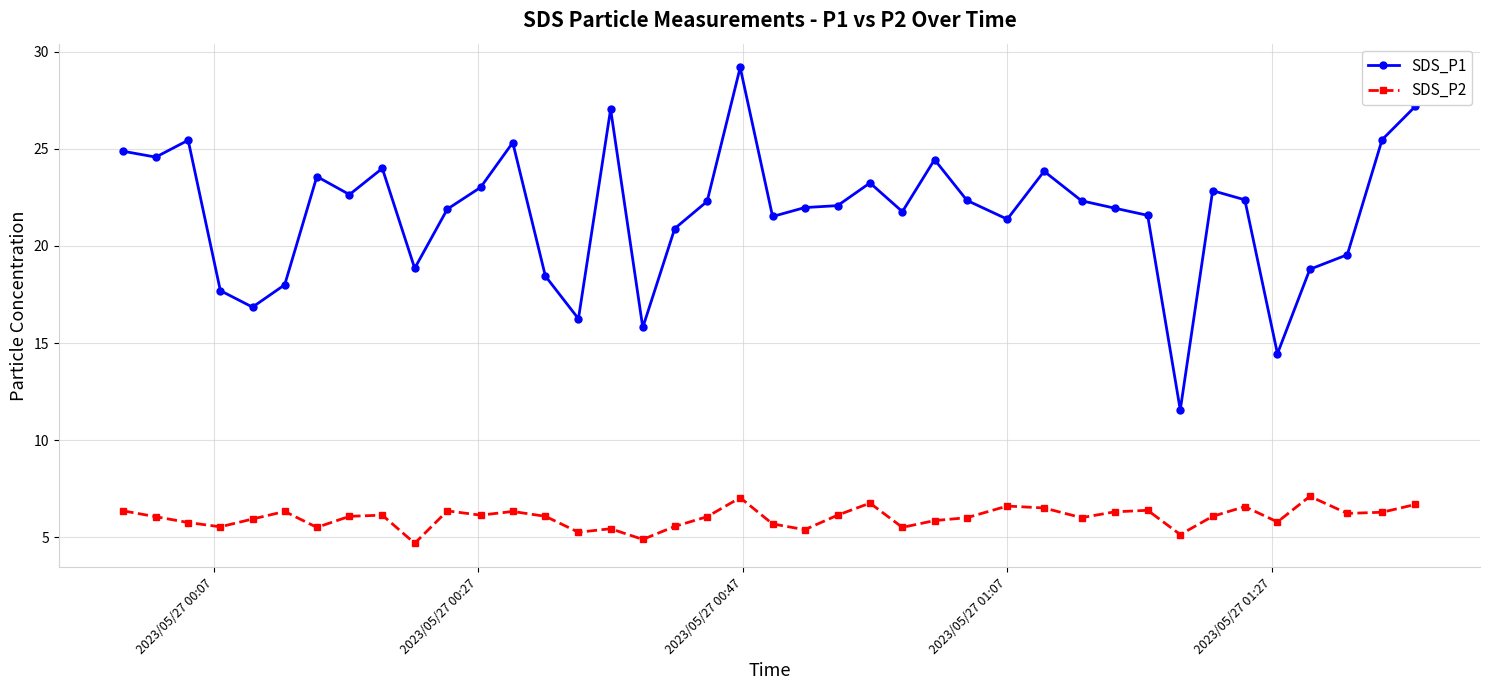

True or false: SDS_P2 and SDS_P1 cross at least once.

False